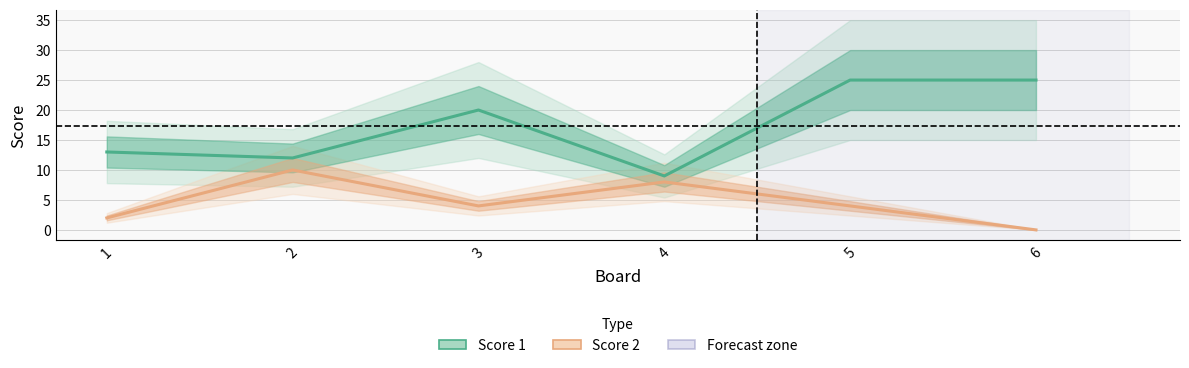

Which series has the largest total across all categories?

Score 1